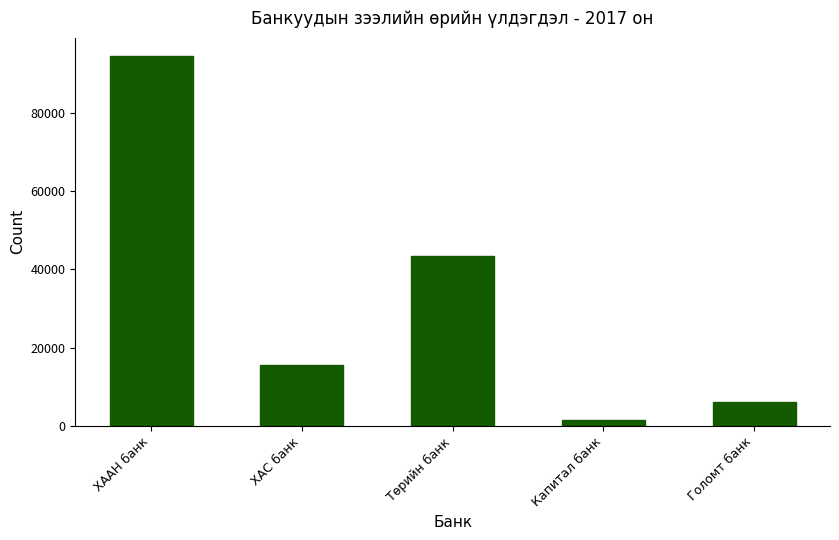

Where does the data first go above 15617?

ХААН банк